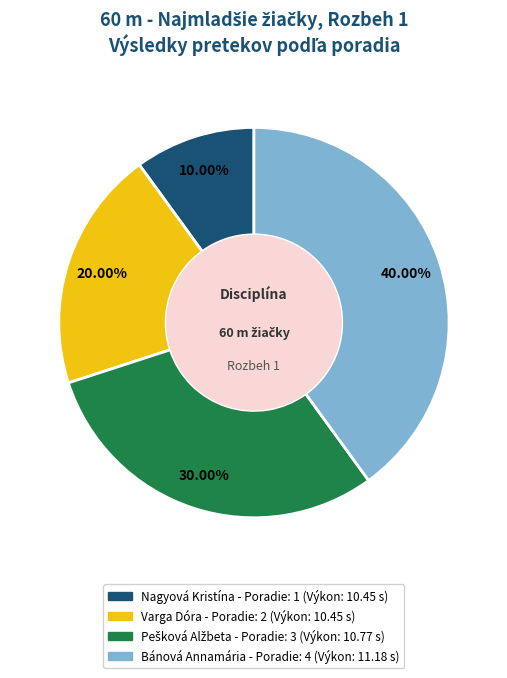

Which category has the smallest portion of the pie?

Nagyová Kristína